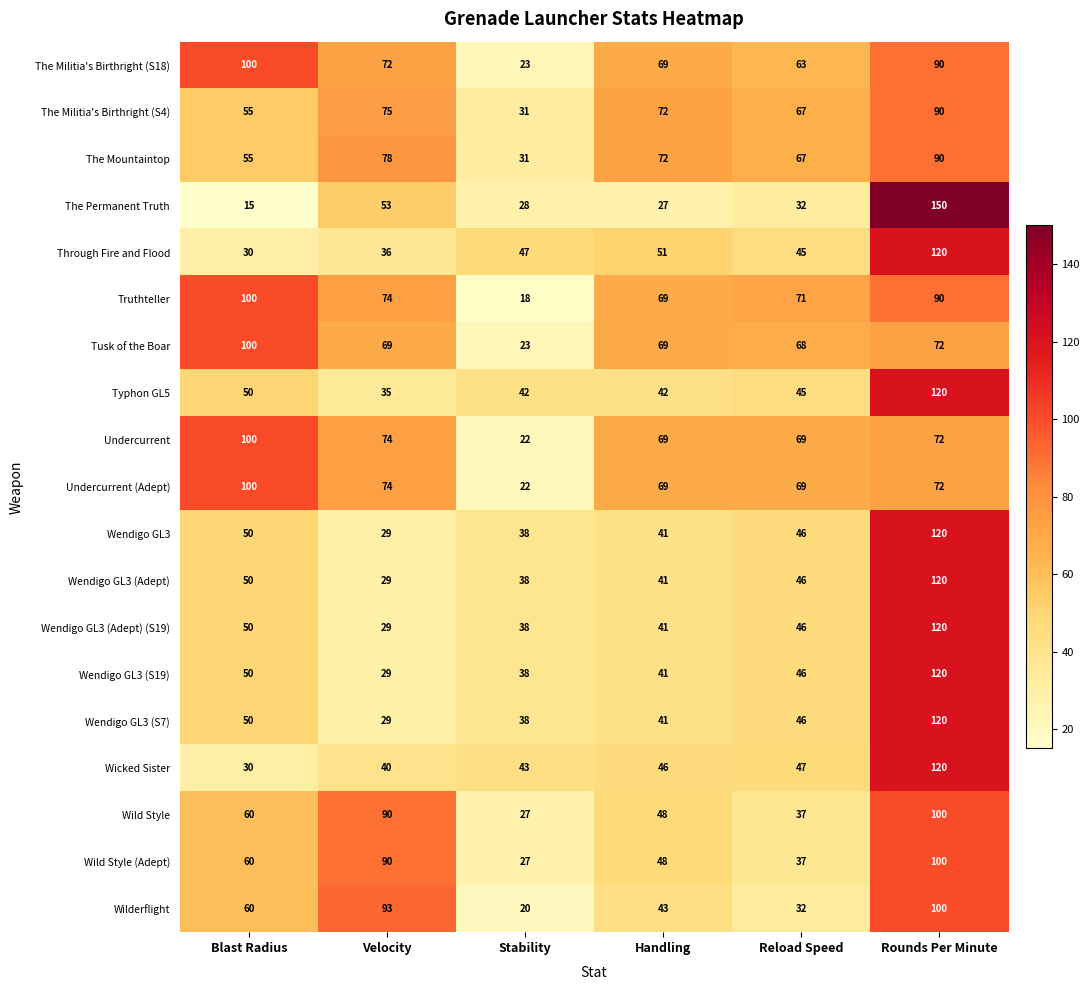

Count the number of categories in the chart.

6